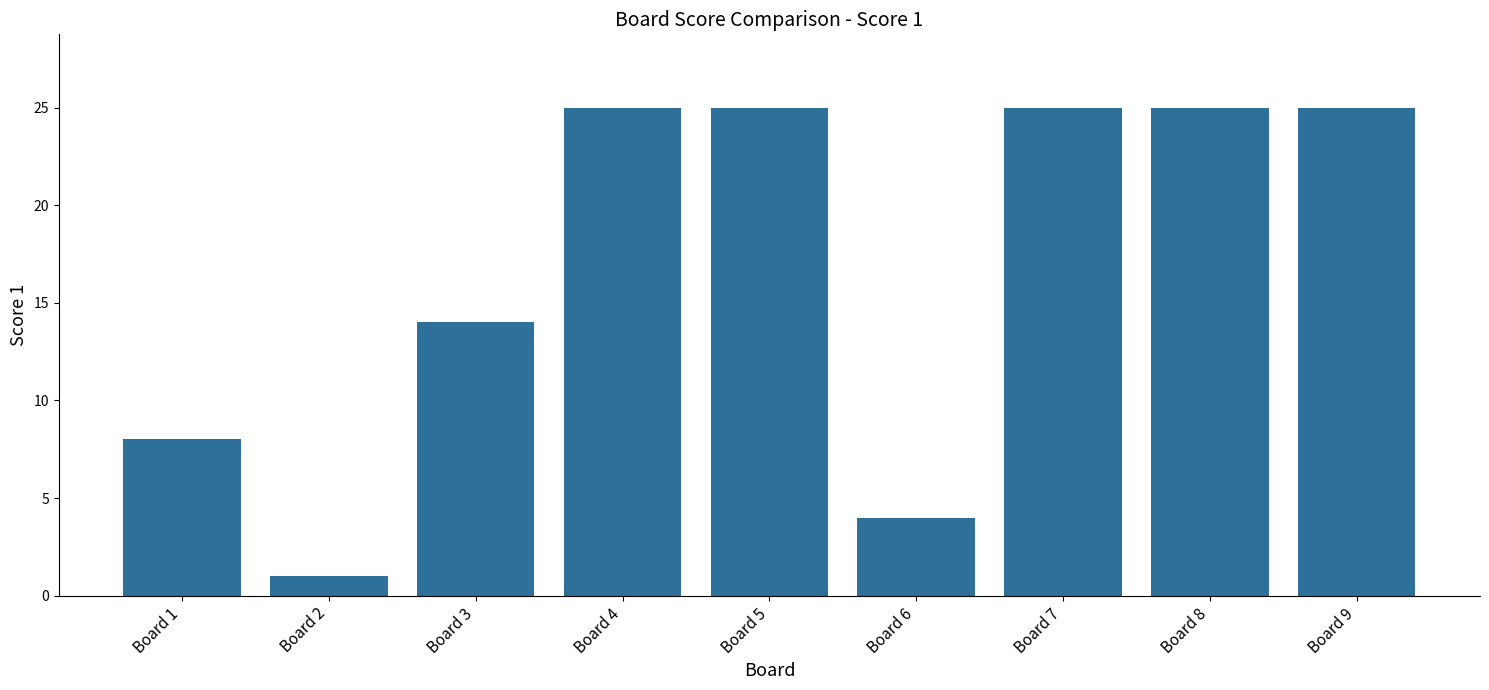

What is the maximum value shown in the chart?

25